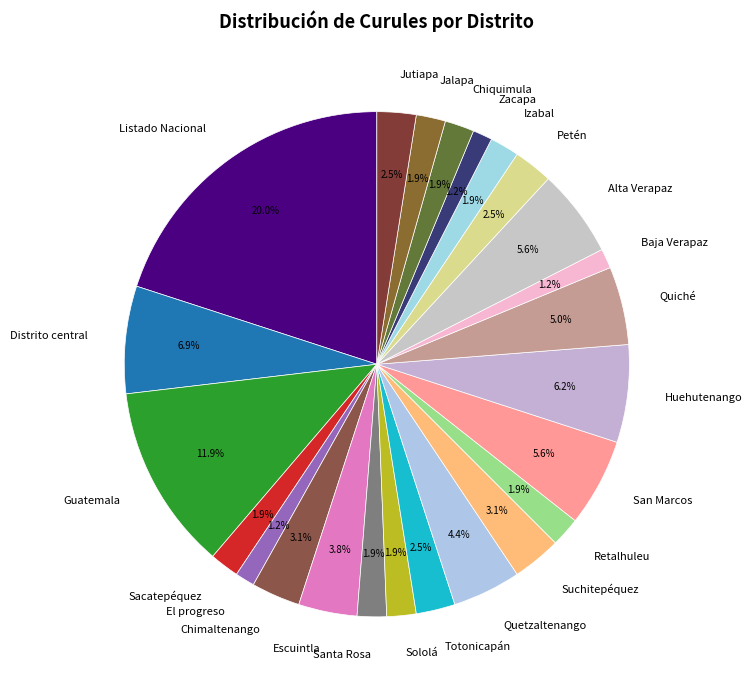

What is the largest slice in the pie chart?

Listado Nacional